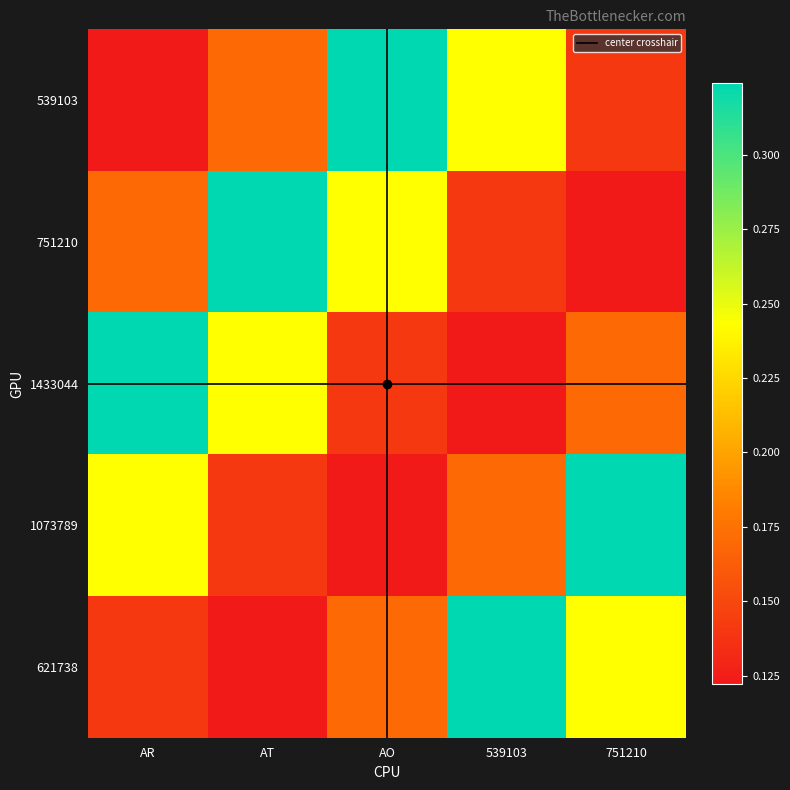

How many categories are shown in the chart?

5